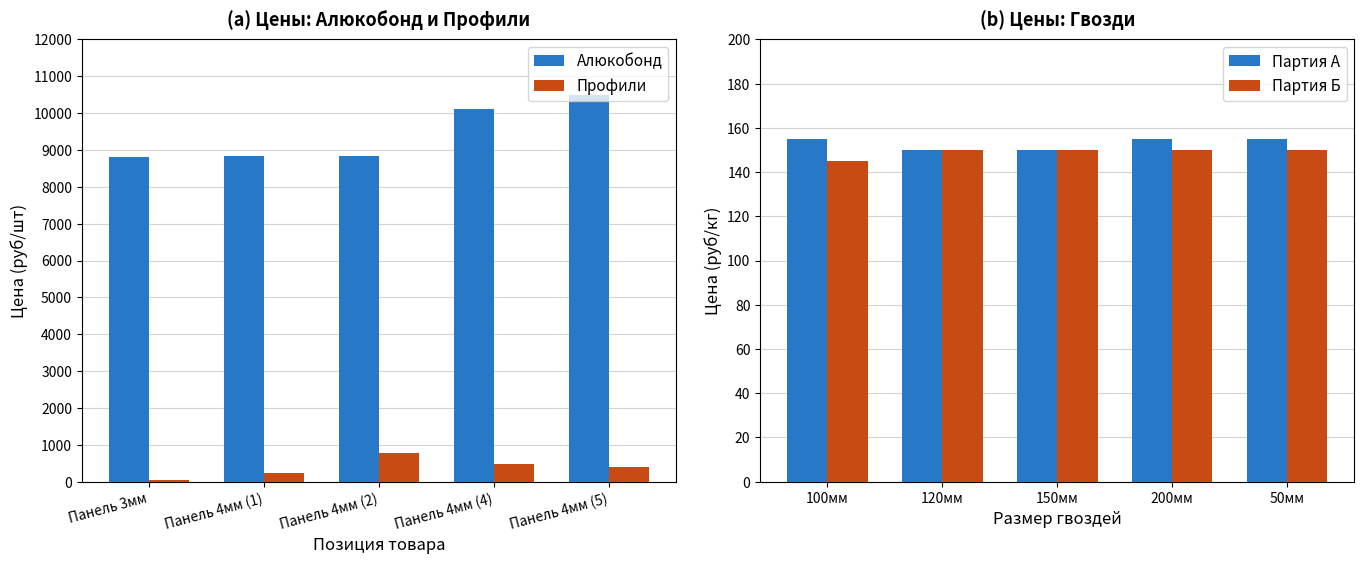

What is the average value of the Профили series?

388